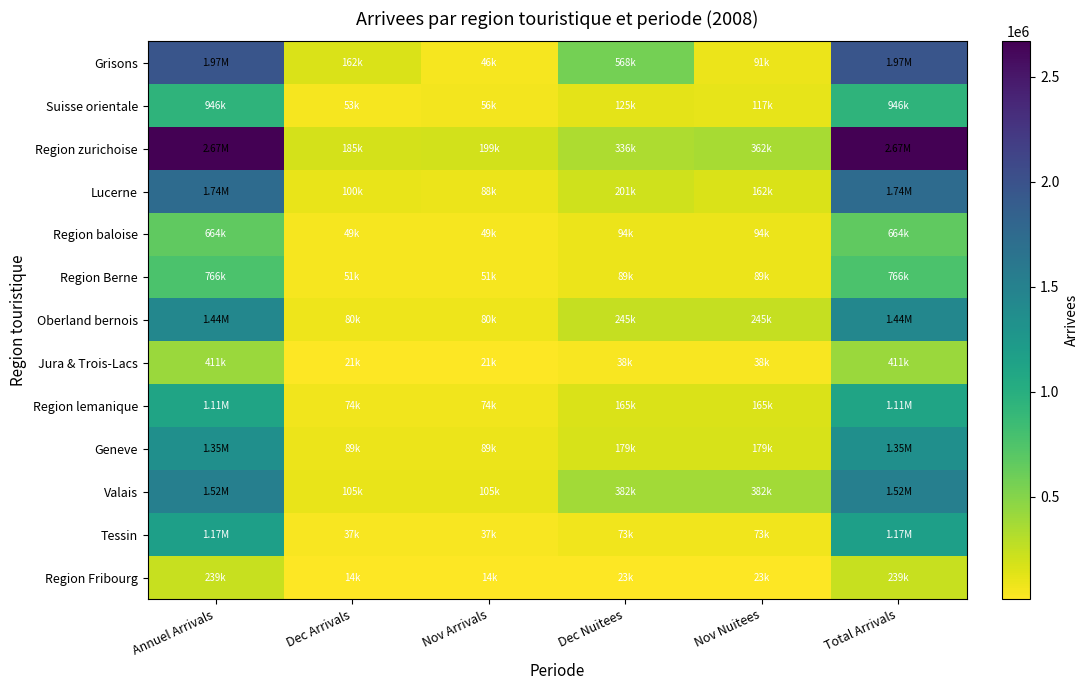

At how many categories does at least one series exceed 1513783?

2